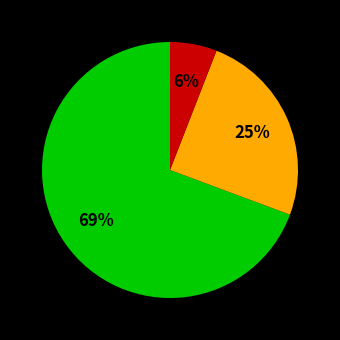

To the nearest percent, what is the difference between the largest and smallest slice percentages?

63%